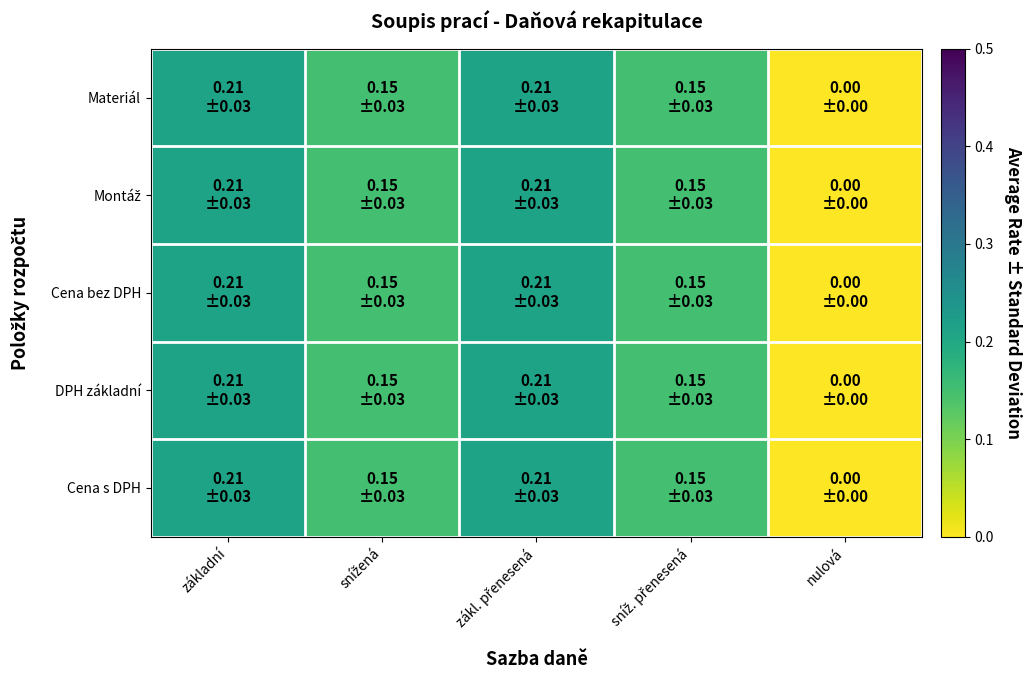

Which series has the widest spread of values?

Materiál